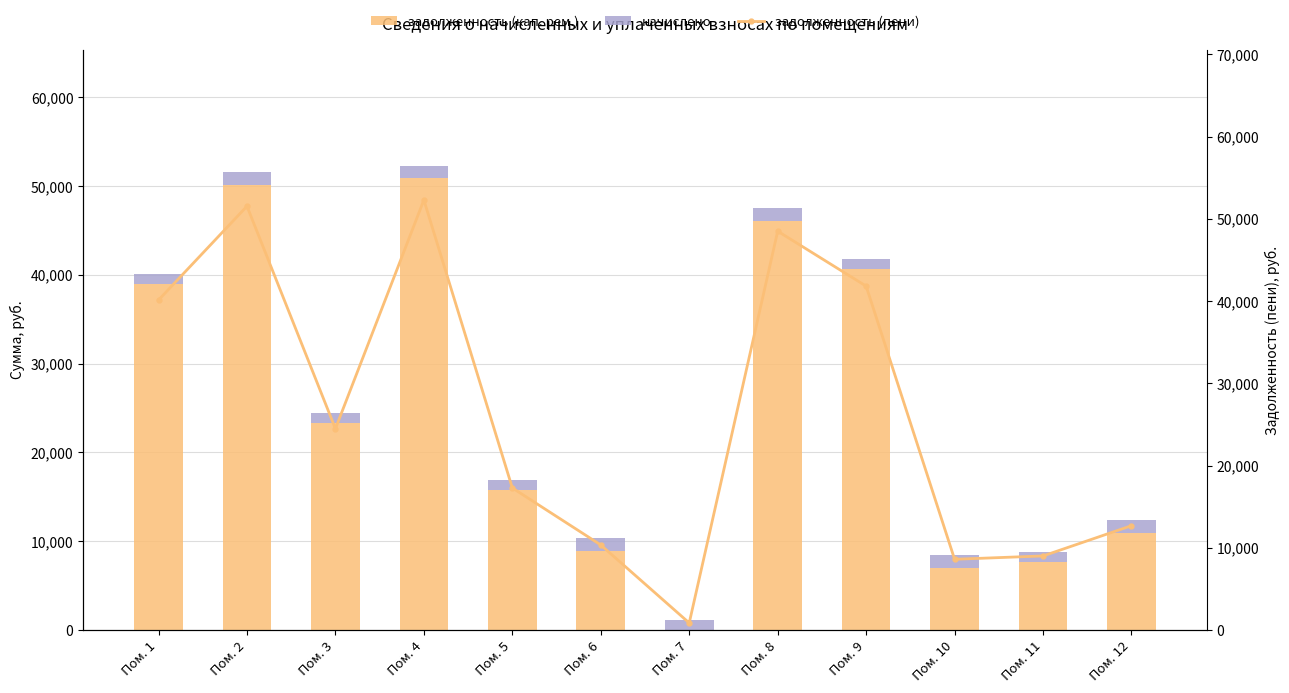

The value of начислено at Пом. 1 is 1167.6. True or false?

True